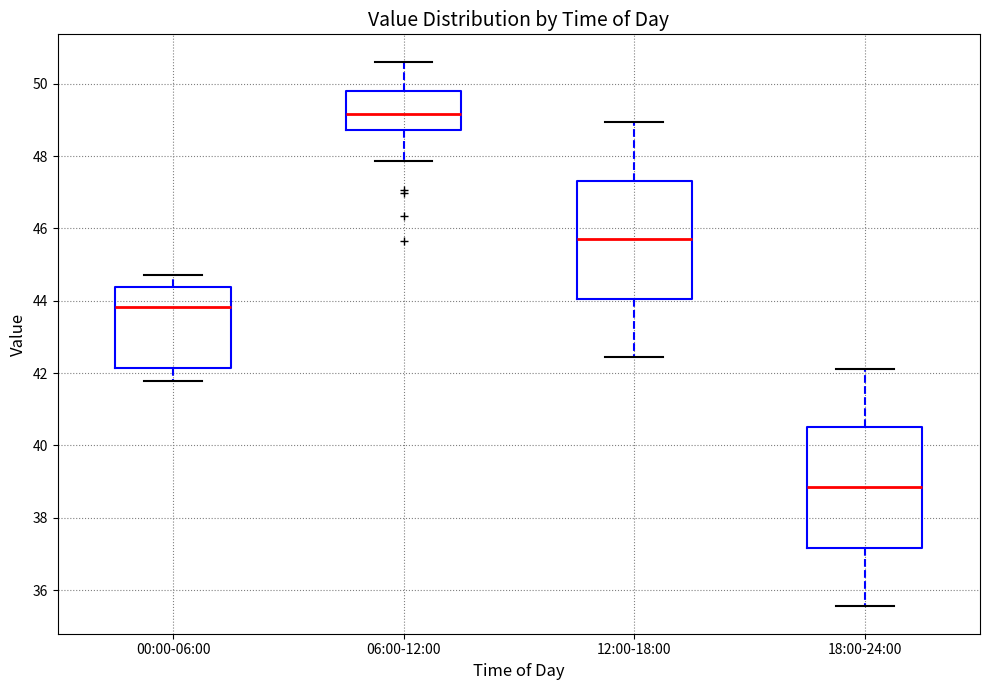

Which box has the lowest median line?

18:00-24:00